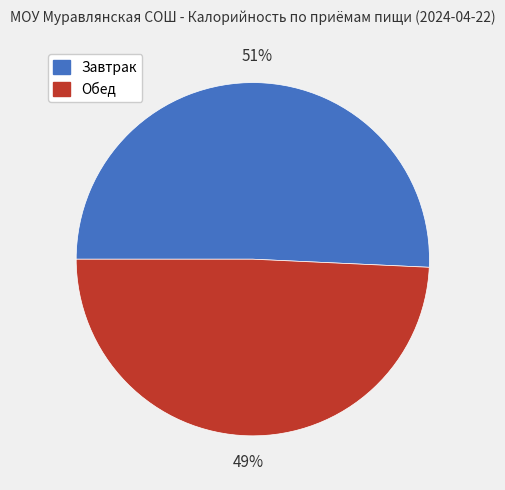

Rank the categories by value from highest to lowest.

Завтрак, Обед